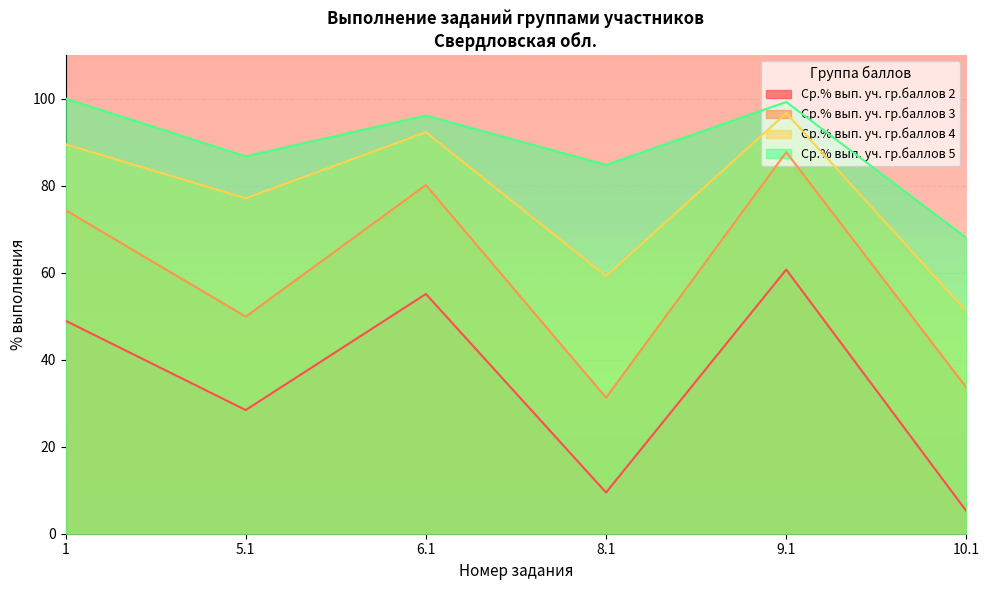

True or false: Ср.% вып. уч. гр.баллов 3 and Ср.% вып. уч. гр.баллов 4 intersect in this chart.

False